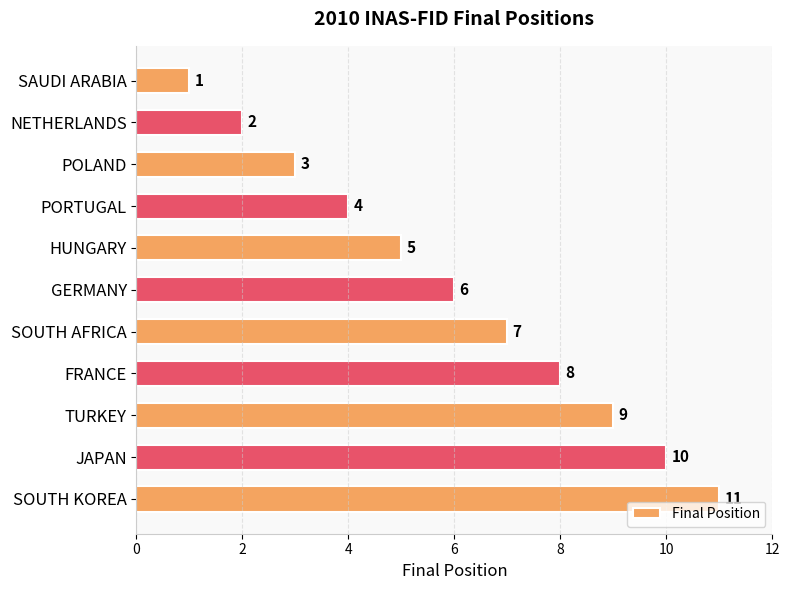

How many values are between 3 and 9?

7